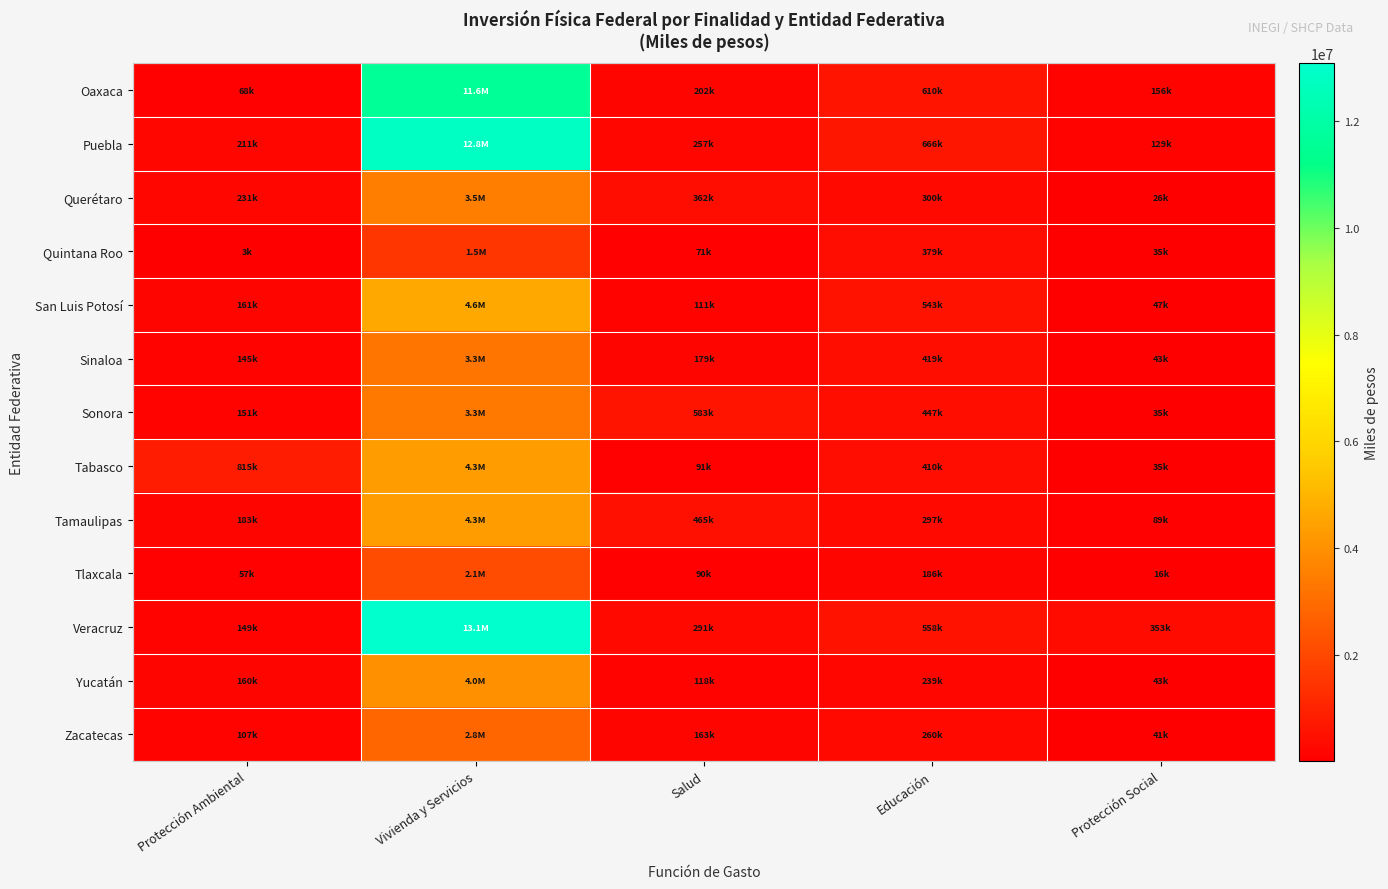

Which series has the largest total across all categories?

Veracruz